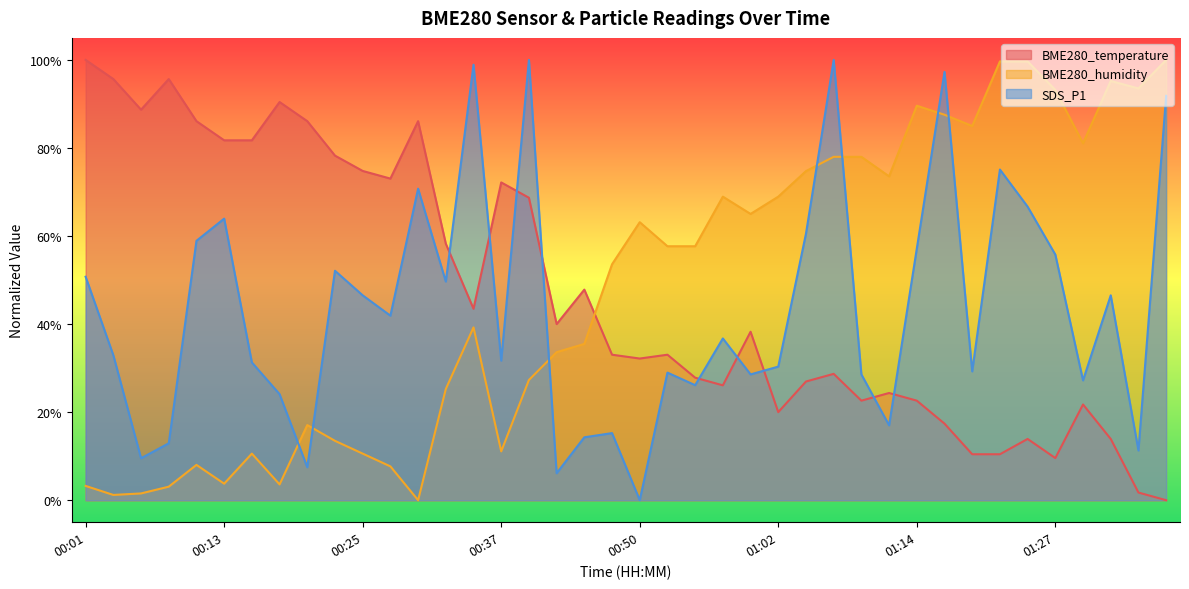

What value does the BME280_temperature series have at 00:06?

88.7